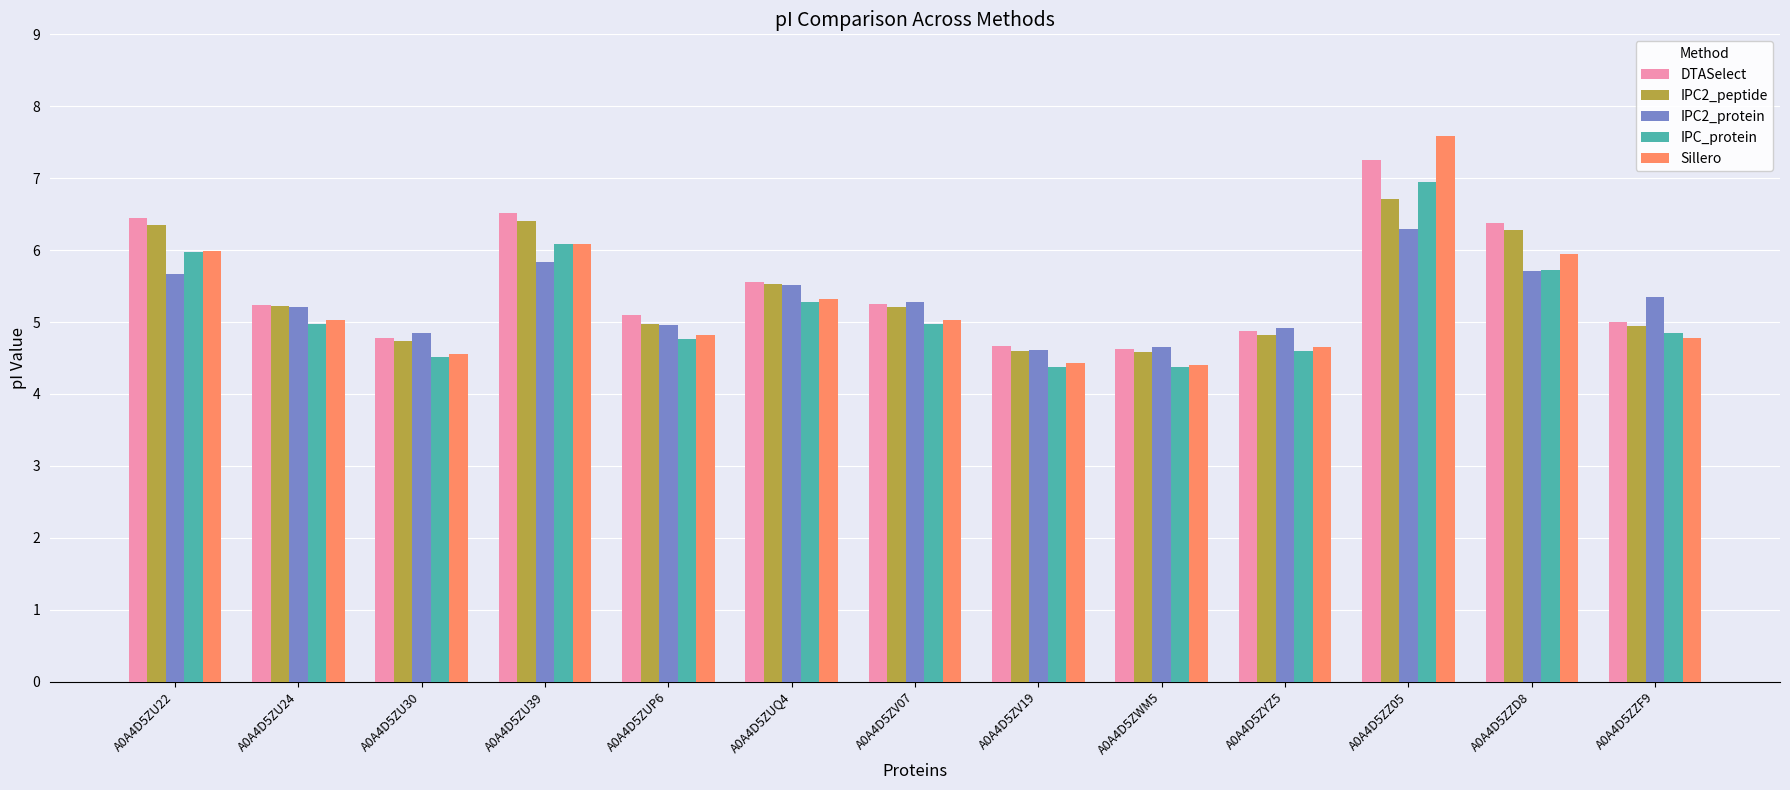

How many bars are there in each group?

5